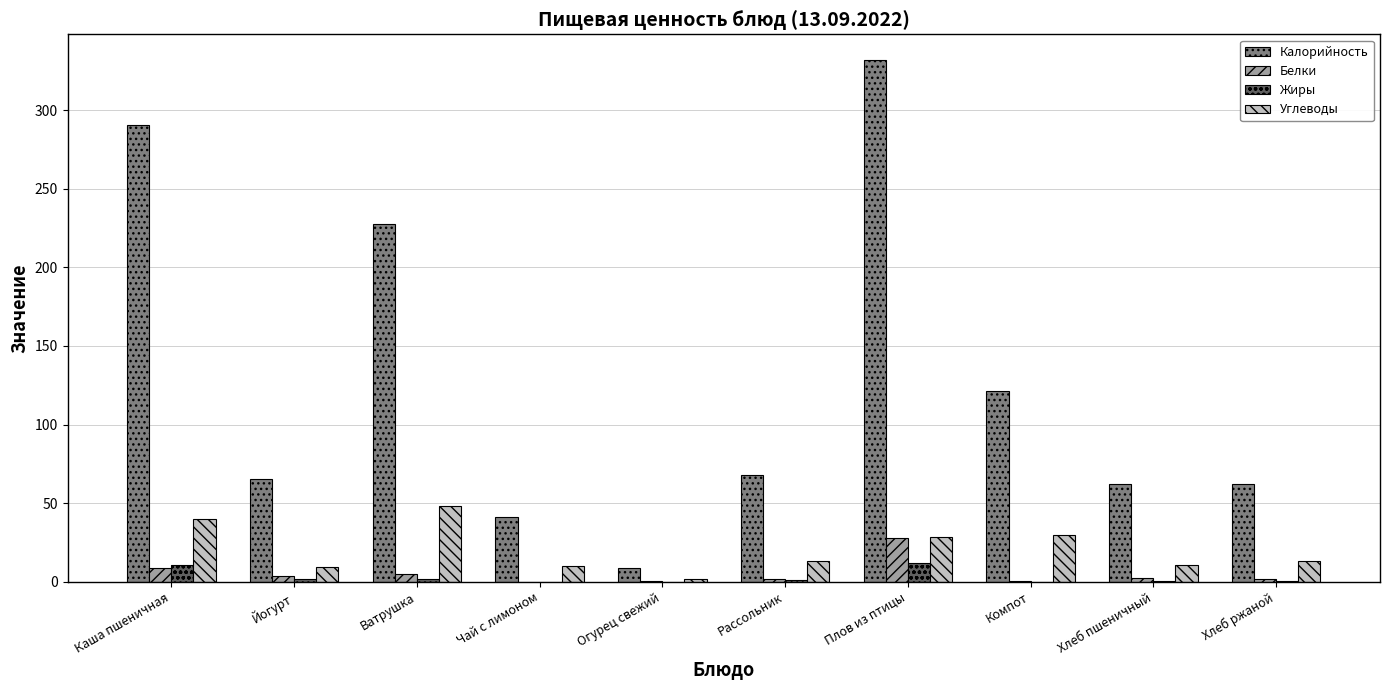

Between Чай с лимоном and Компот, which series saw the biggest shift?

Калорийность